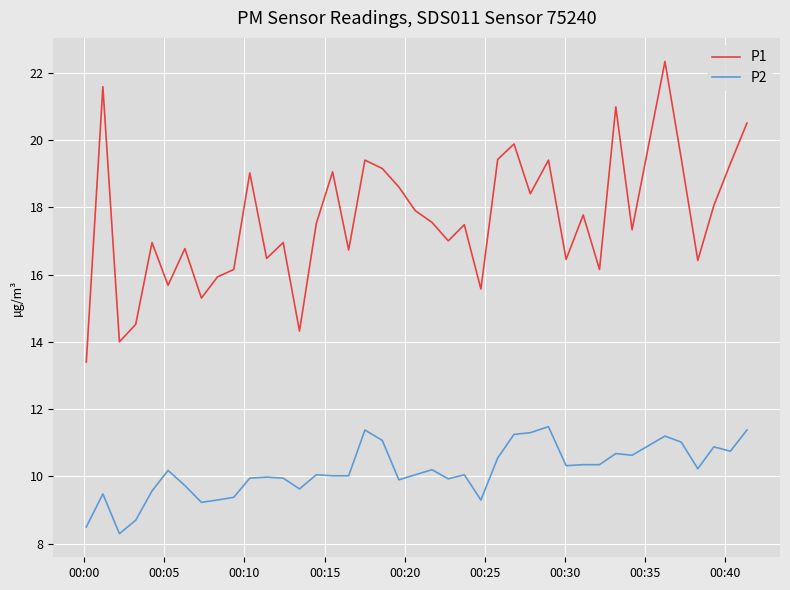

True or false: P1 and P2 cross at least once.

False